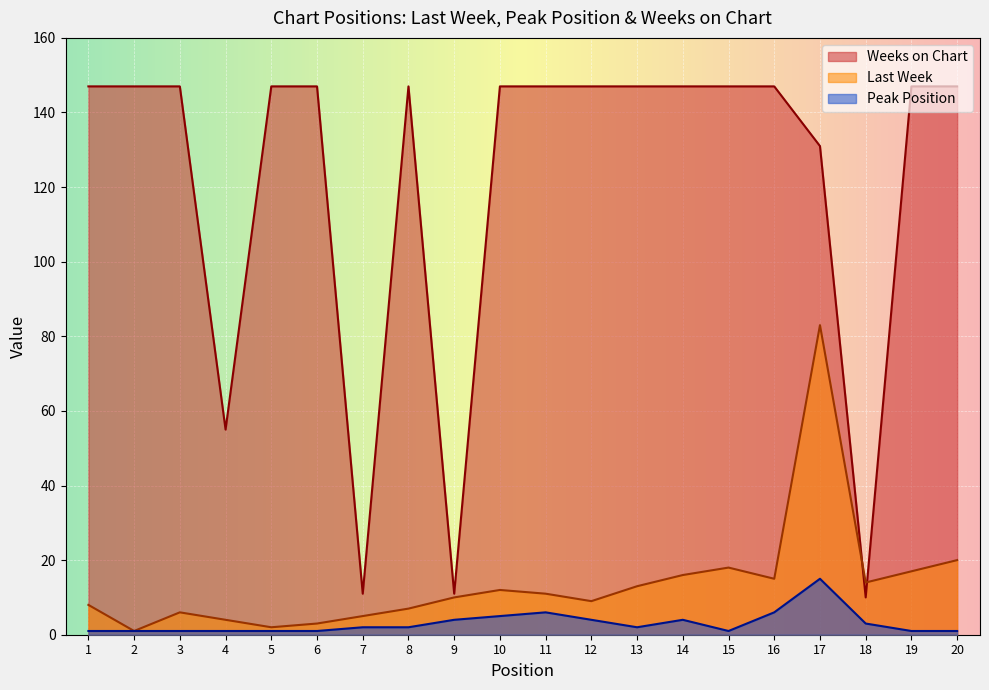

Rank the series by their maximum value, from highest to lowest.

Weeks on Chart, Last Week, Peak Position